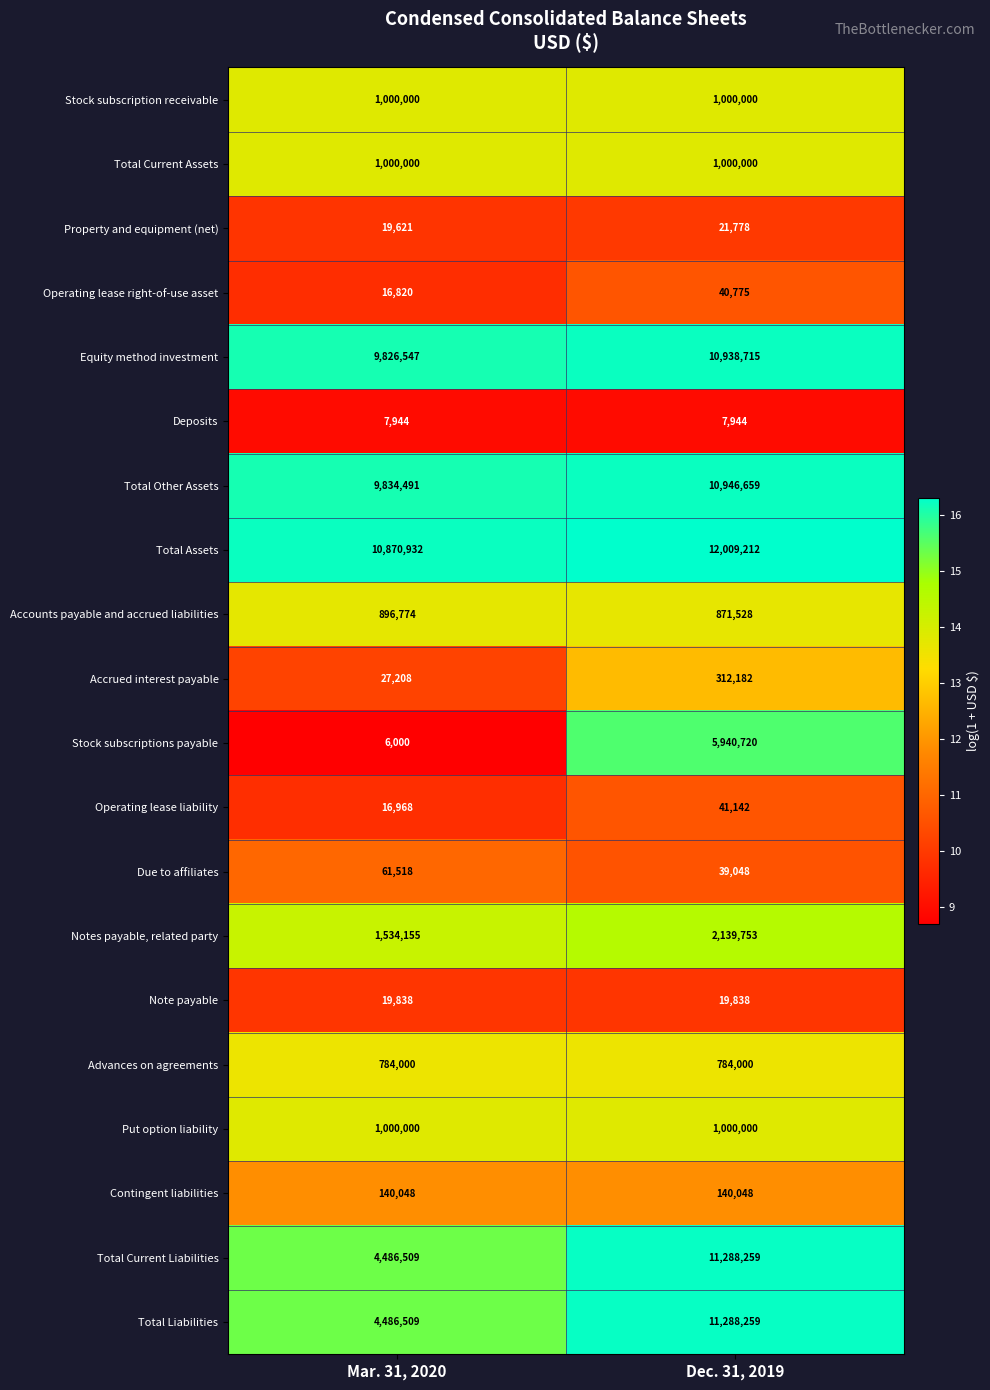

At which label is Equity method investment closest to 10382631?

Mar. 31, 2020